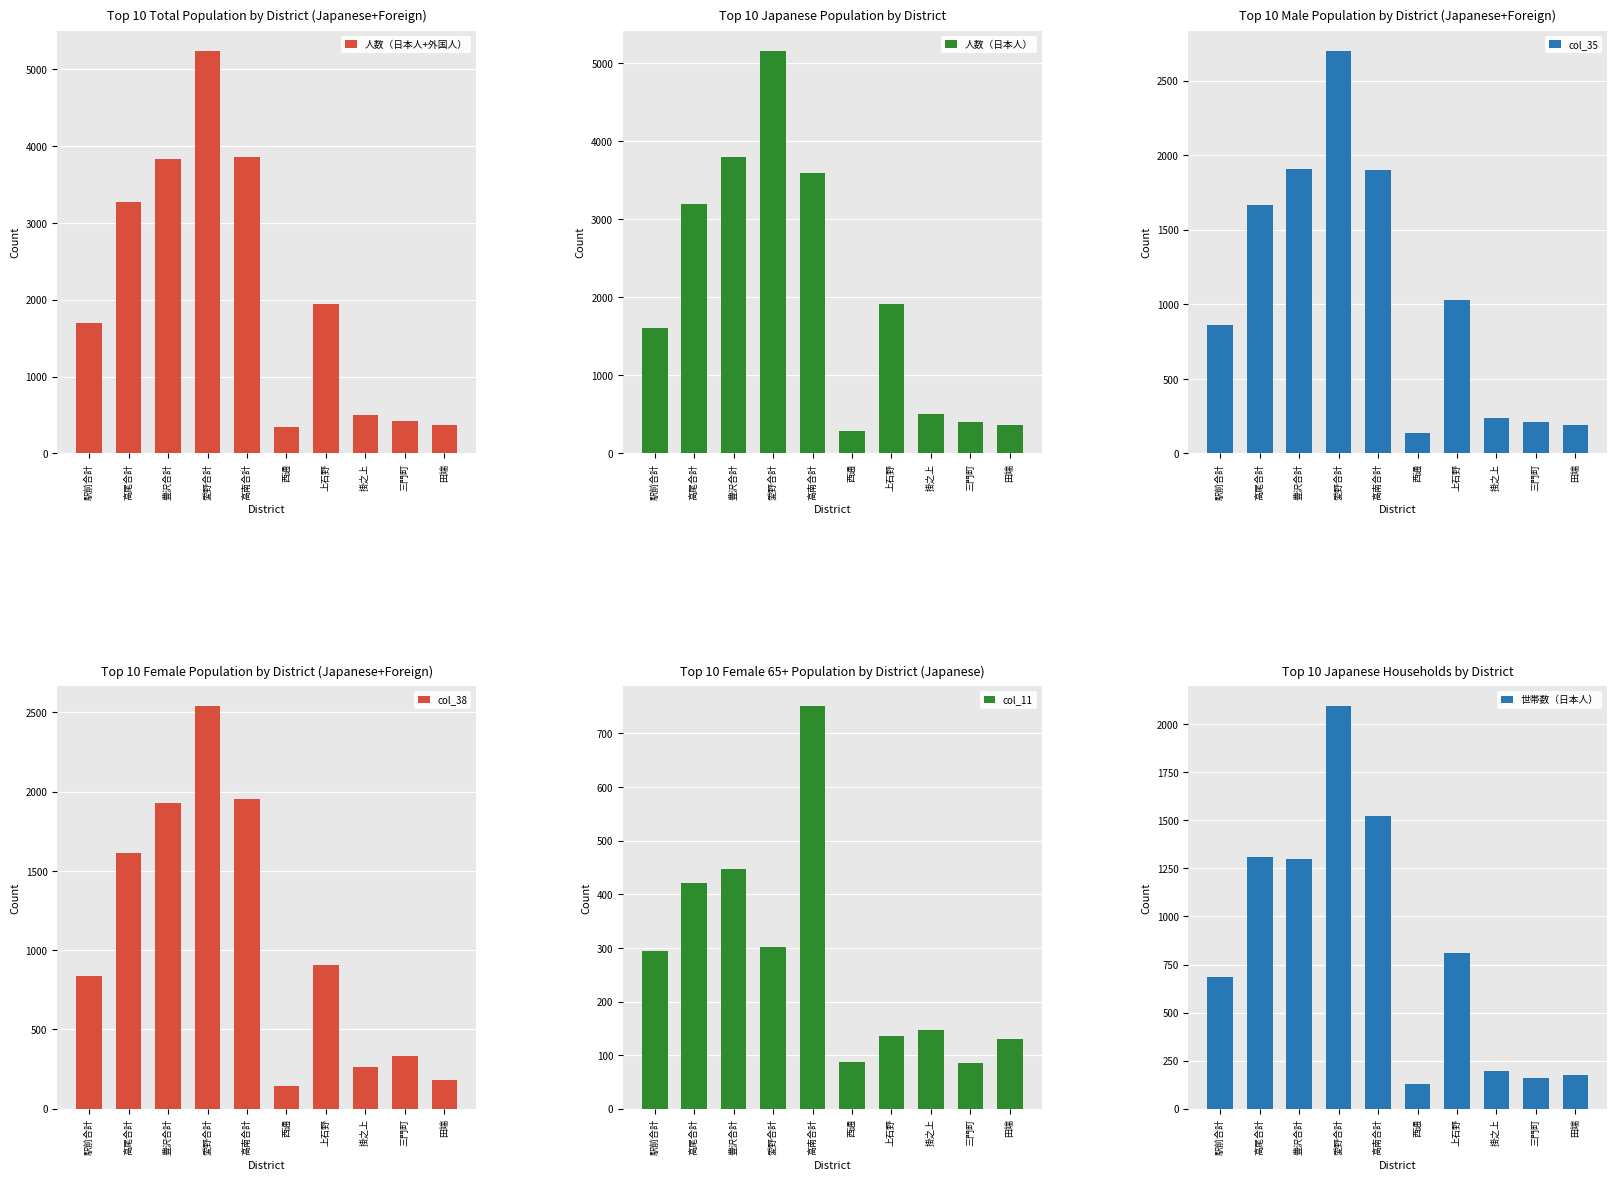

Which series has the largest total across all categories?

人数（日本人+外国人）